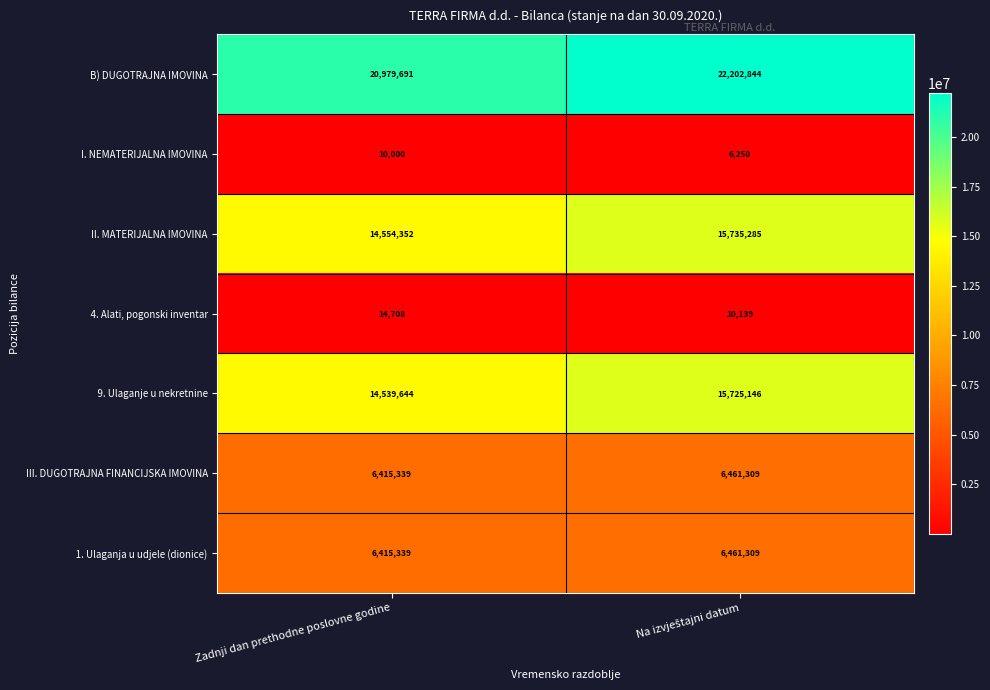

What is the difference between the highest and lowest values at Zadnji dan prethodne poslovne godine?

20969691